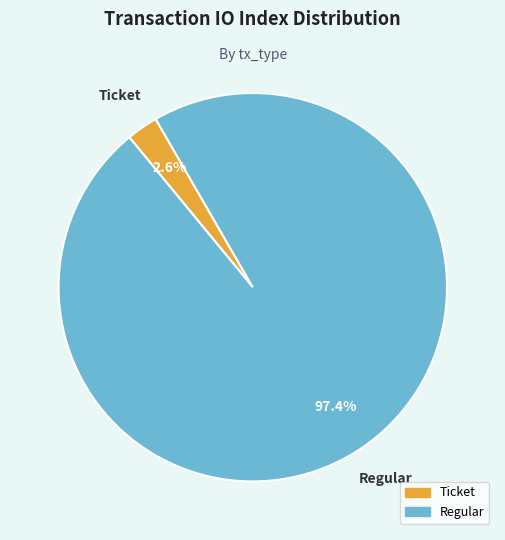

Rank the categories by value from lowest to highest.

Ticket, Regular